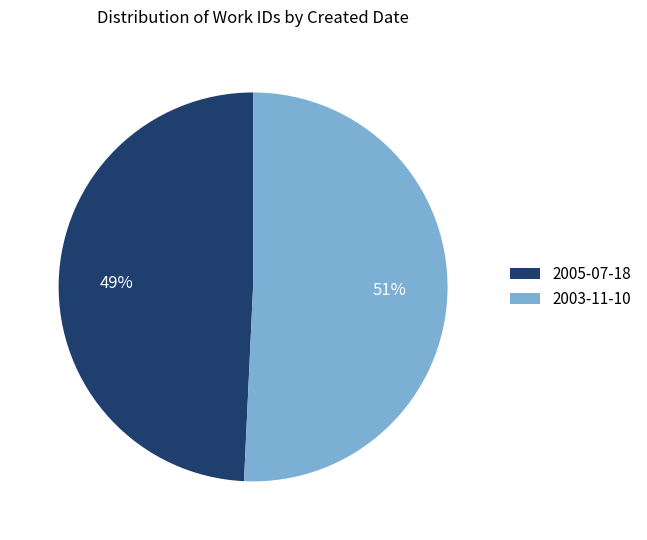

Combined, do 2003-11-10 and 2005-07-18 account for over 50%?

Yes